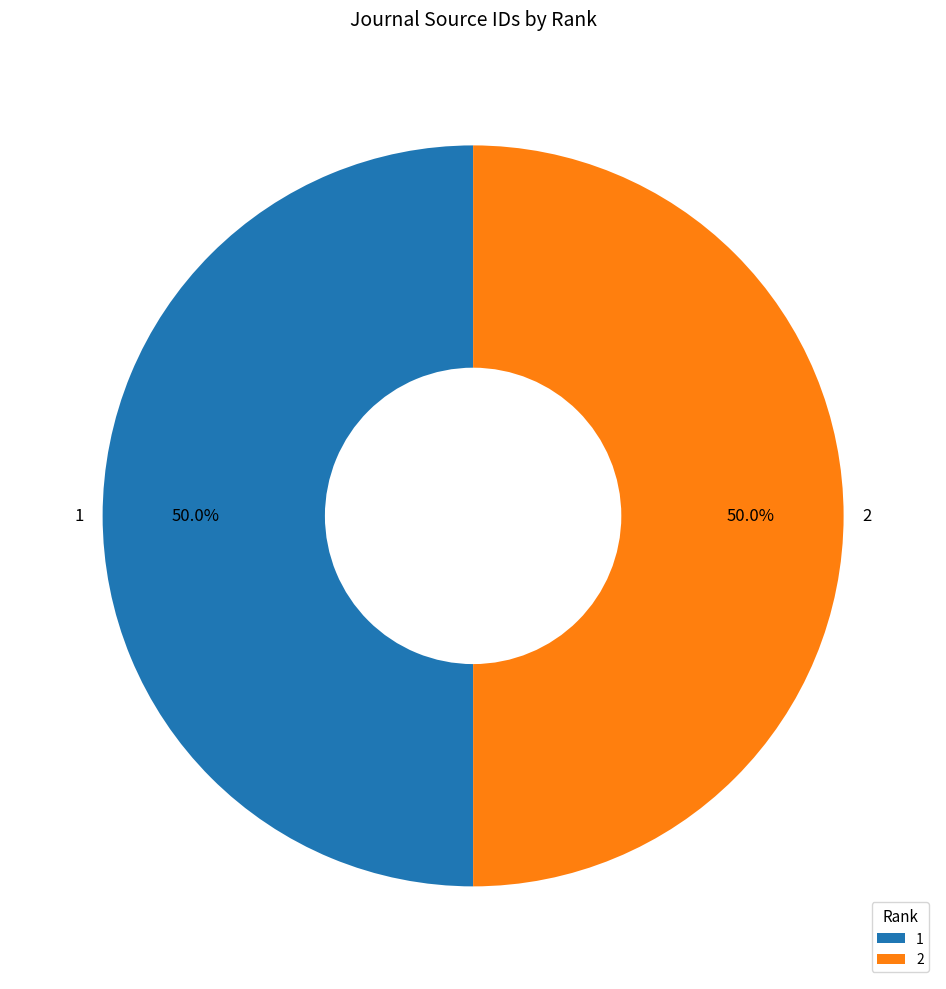

What percentage is NOT represented by 1?

50.0%